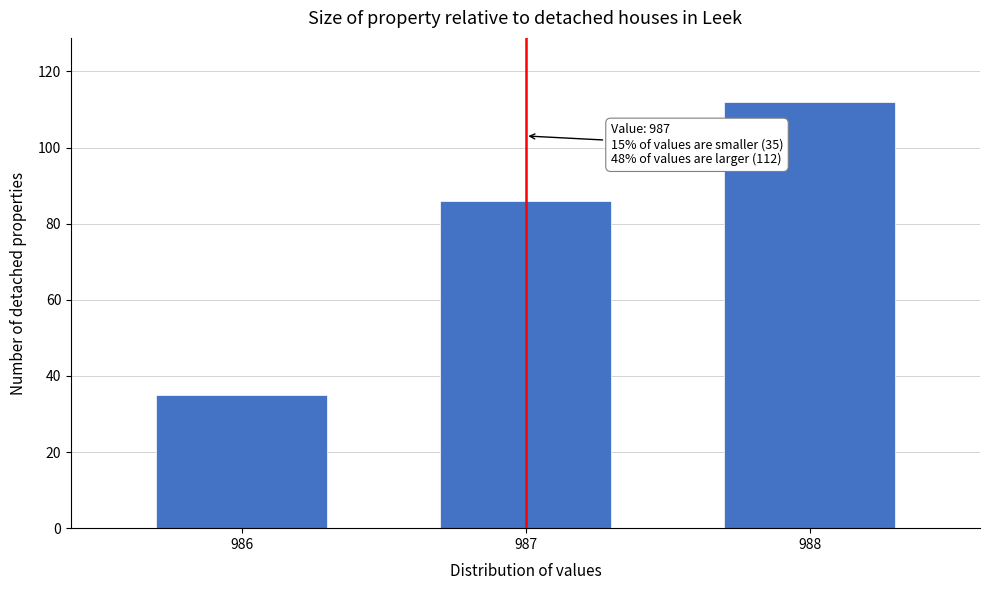

Reading right to left, list all the values displayed in this chart.

112	86	35